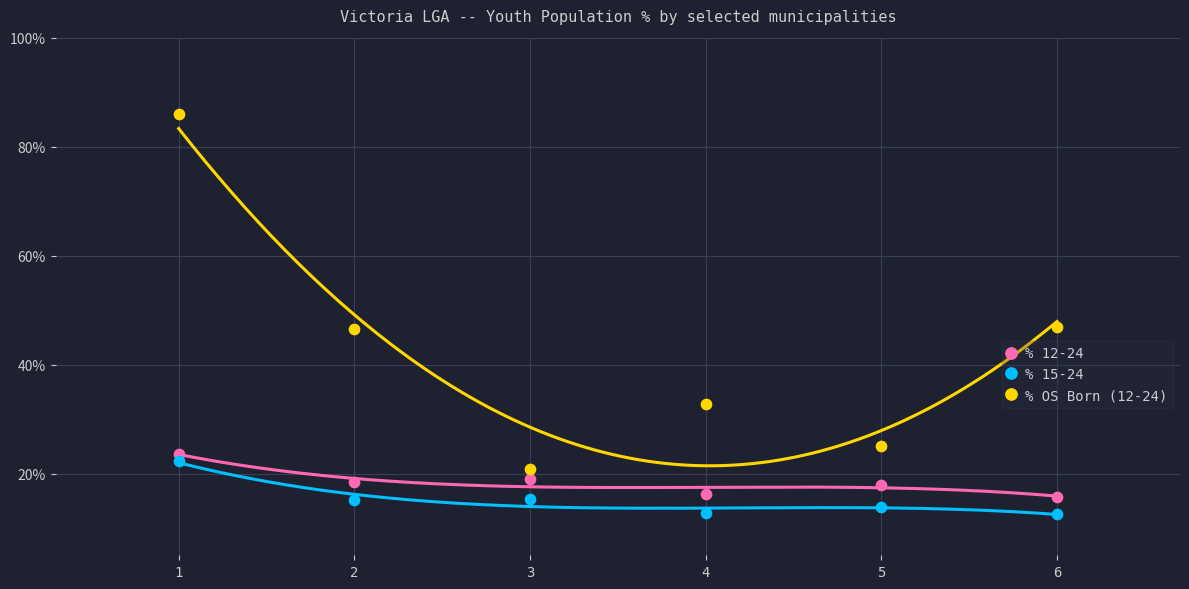

Across all data points, what is the range of Y values (max minus min)?

73.6